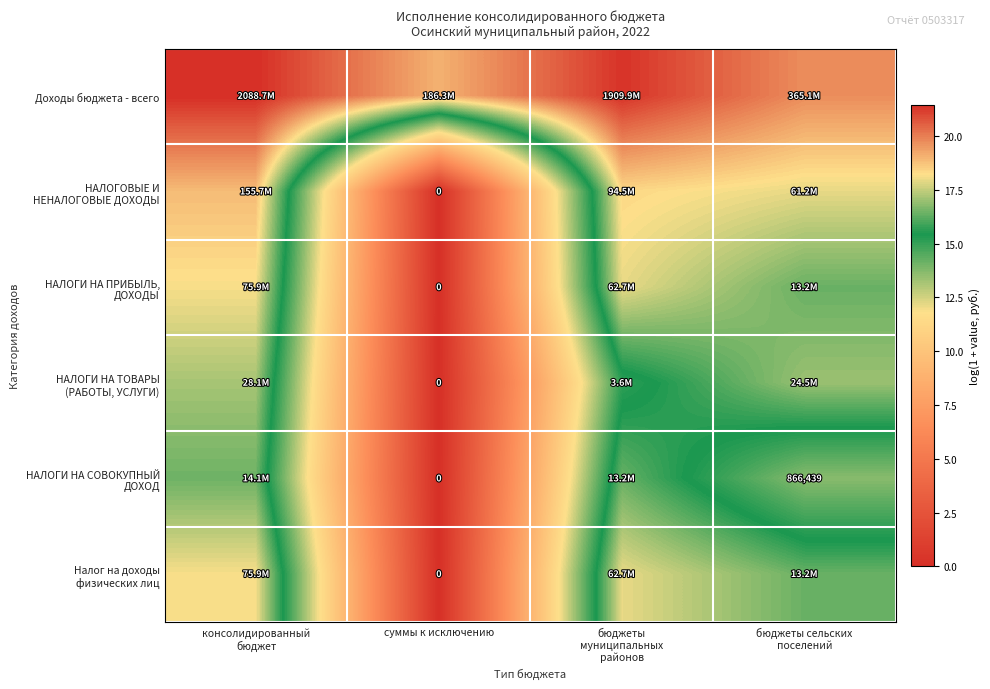

What is the difference between the НАЛОГОВЫЕ И НЕНАЛОГОВЫЕ ДОХОДЫ values at консолидированный бюджет and бюджеты сельских поселений?

0.9